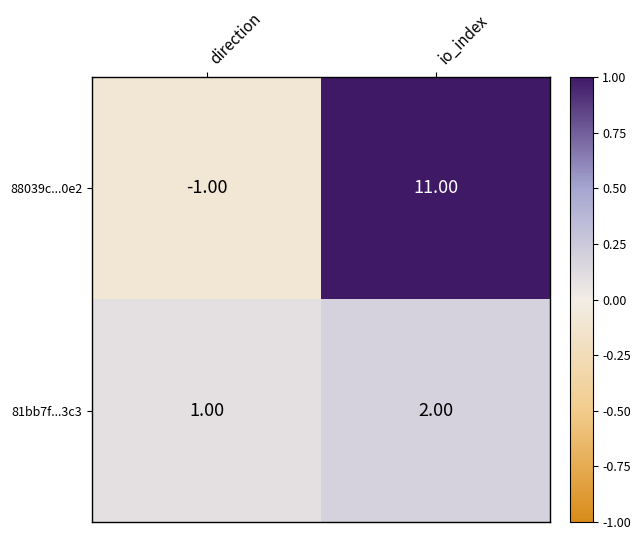

At which category is the sum across all series the highest?

io_index